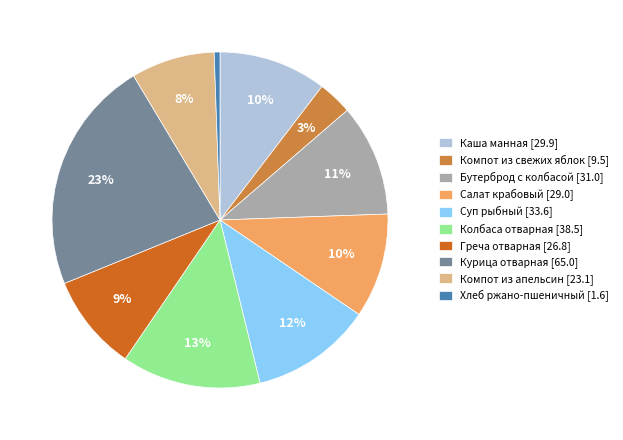

Combined, do Каша манная [29.9] and Хлеб ржано-пшеничный [1.6] account for over 50%?

No